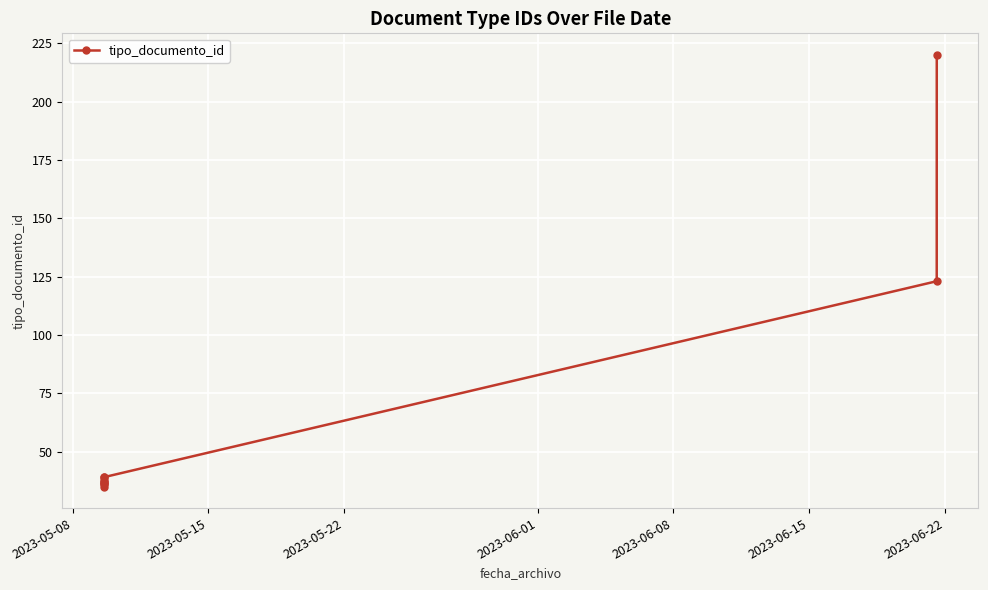

How many data points are less than 38?

5